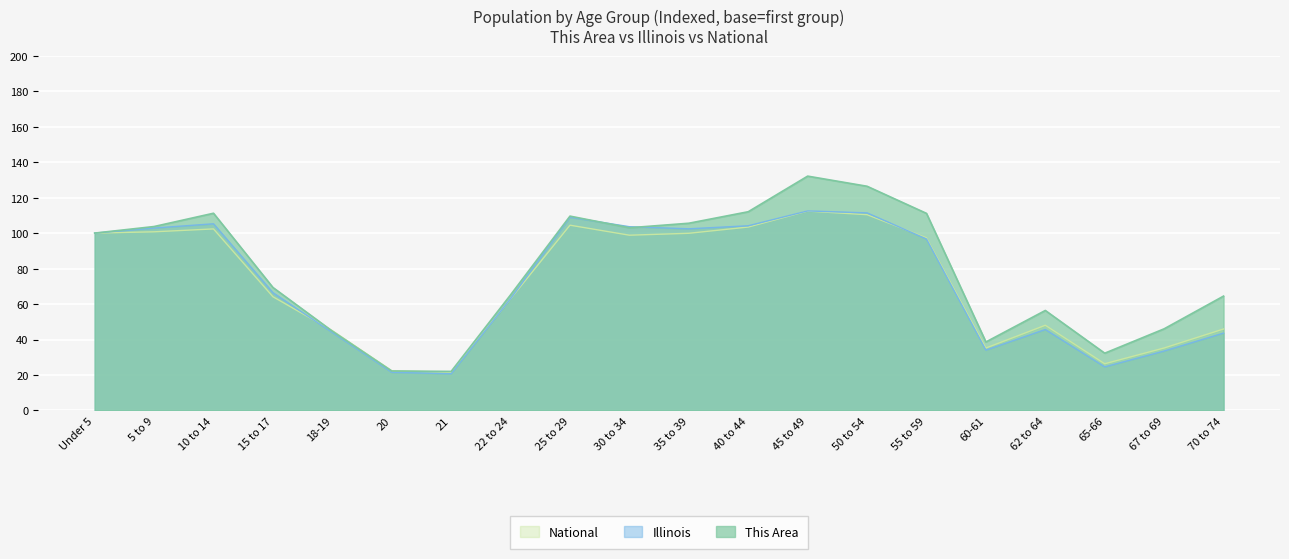

Is it true that This Area equals 38.6 at 60-61?

True